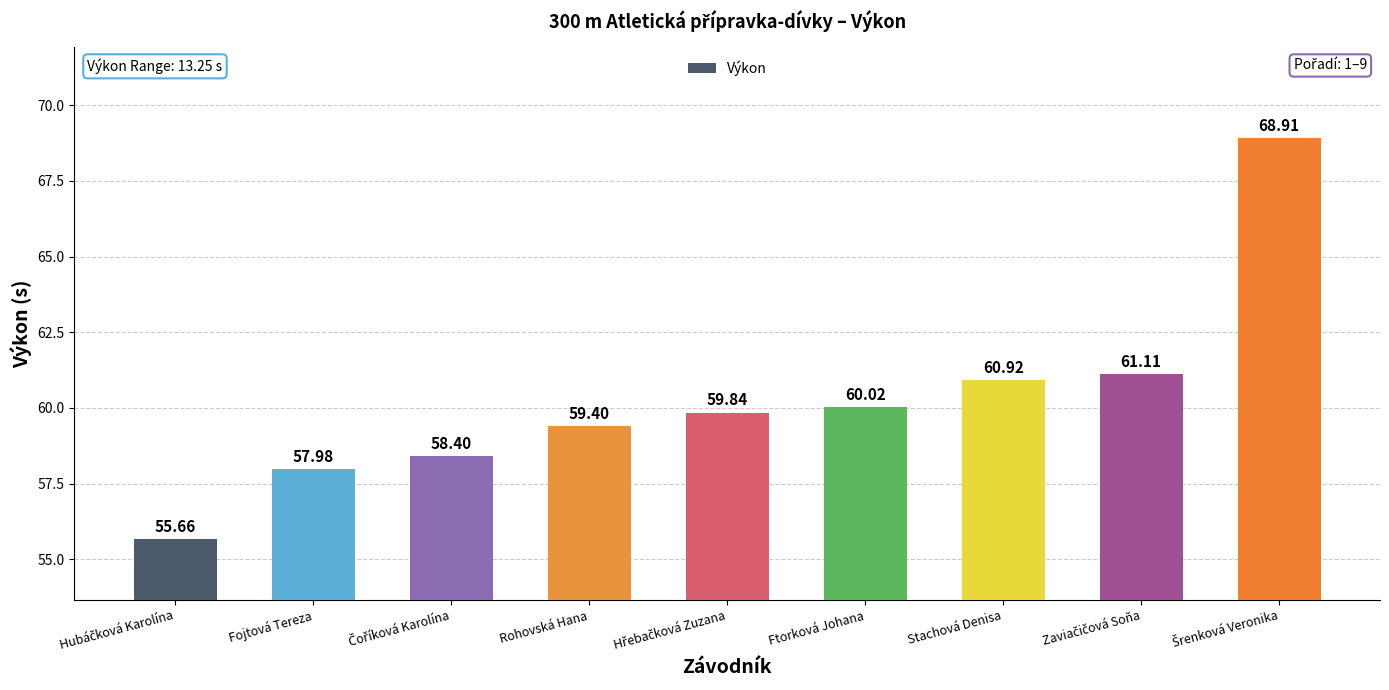

Which has a higher value, Stachová Denisa or Ftorková Johana?

Stachová Denisa